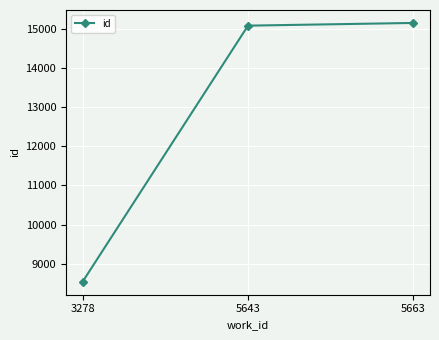

What is the change in value from 5643 to 5663?

+69